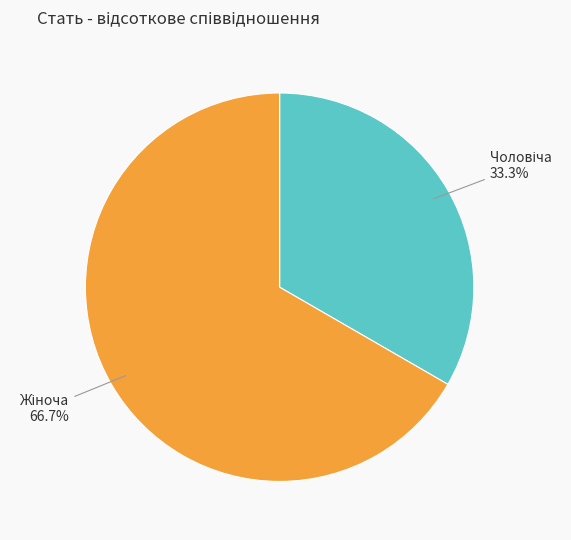

Is there any slice that represents more than half of the pie?

Yes